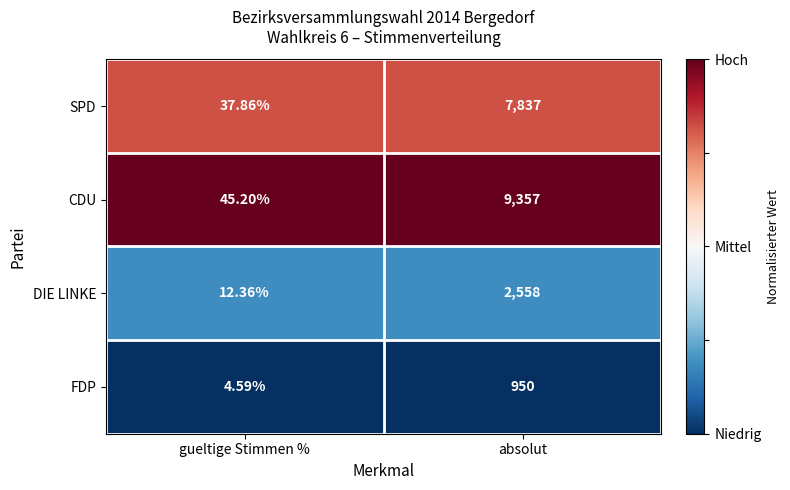

Between gueltige Stimmen % and absolut, which series saw the biggest shift?

CDU